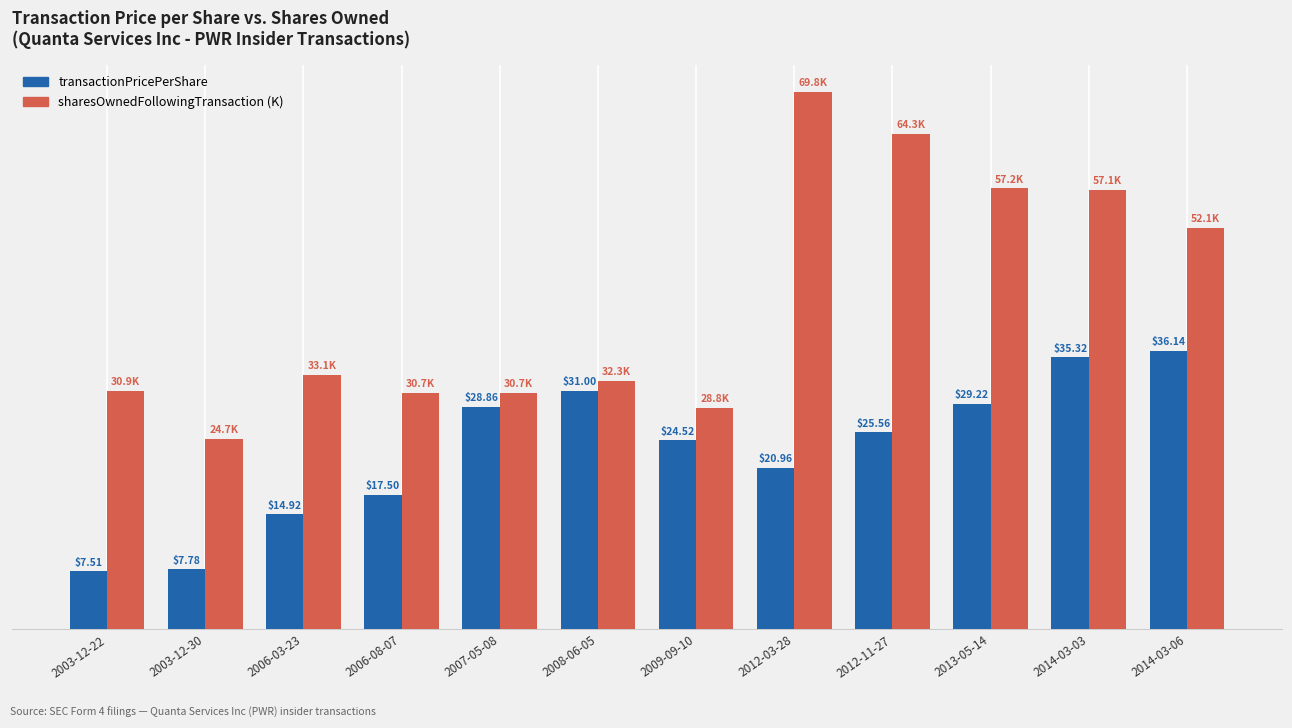

Which series has the widest spread of values?

sharesOwnedFollowingTransaction (K)